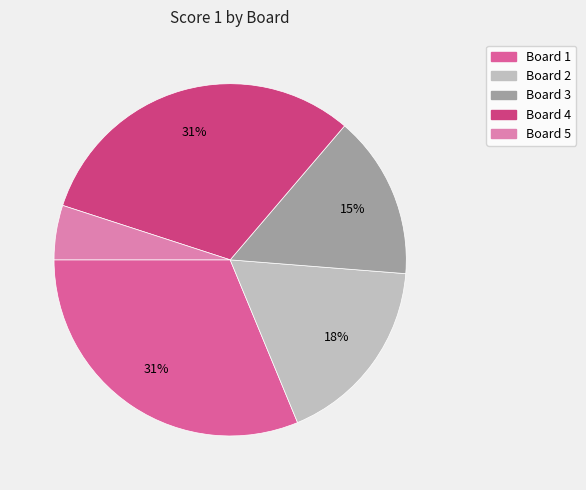

True or false: Board 2 accounts for 18% of the total.

True